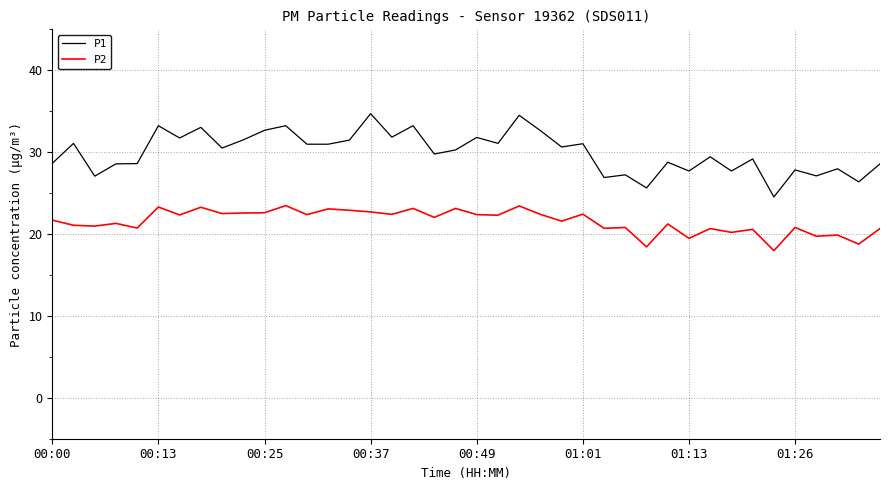

Rank the series by their average value, from highest to lowest.

P1, P2